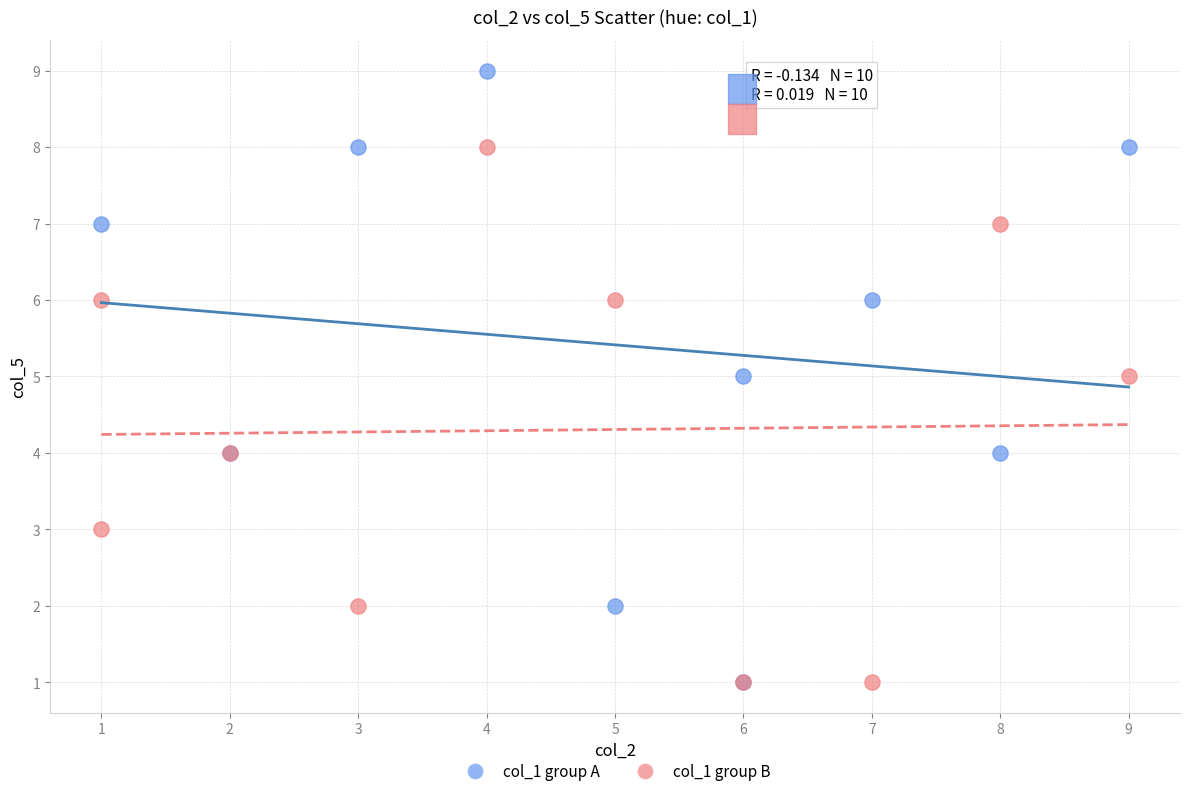

Which series contains the highest Y value?

col_1 group A